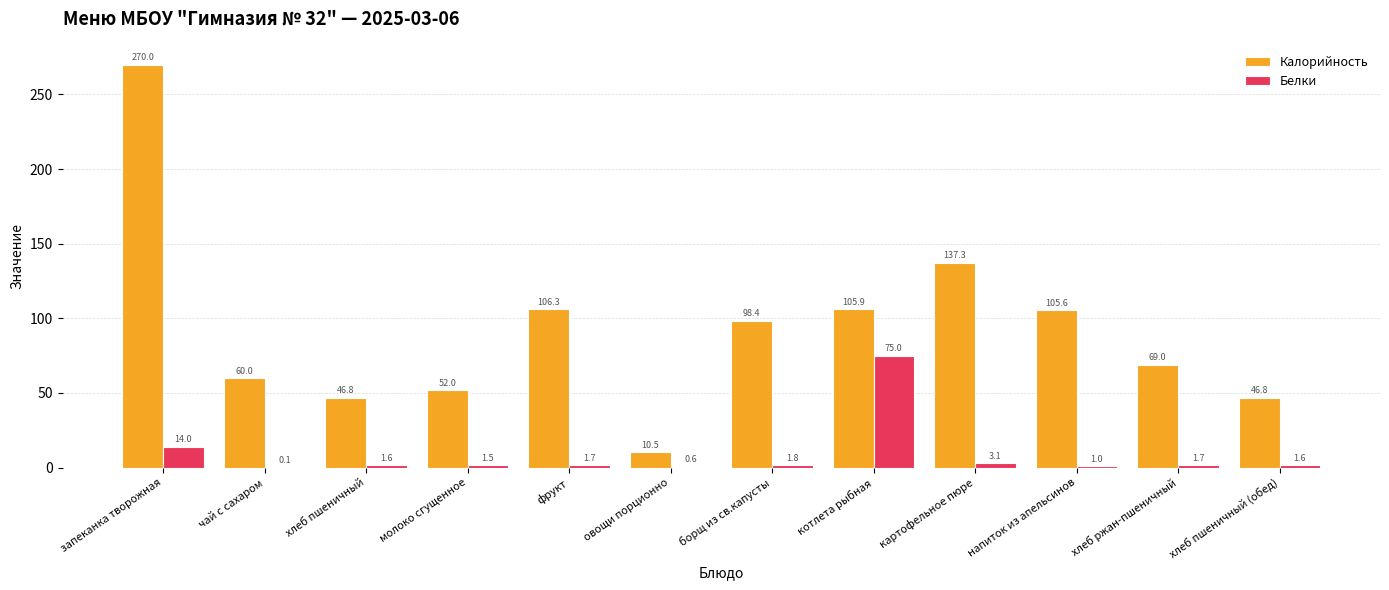

Which series changed the most between запеканка творожная and картофельное пюре?

Калорийность